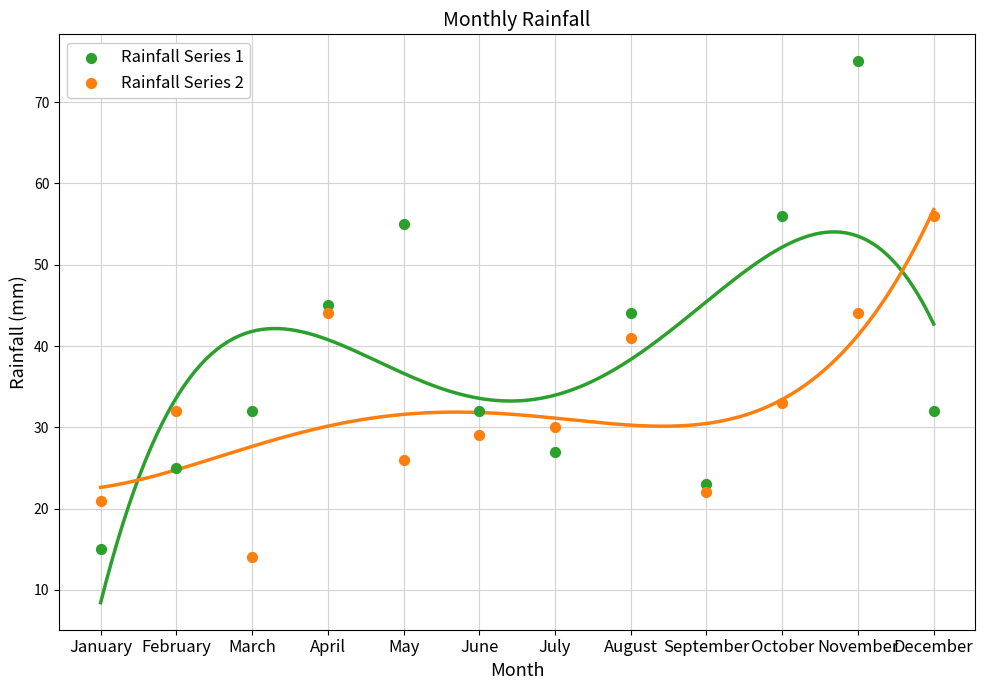

In the Rainfall Series 2 series, what Y value is closest to 35?

33